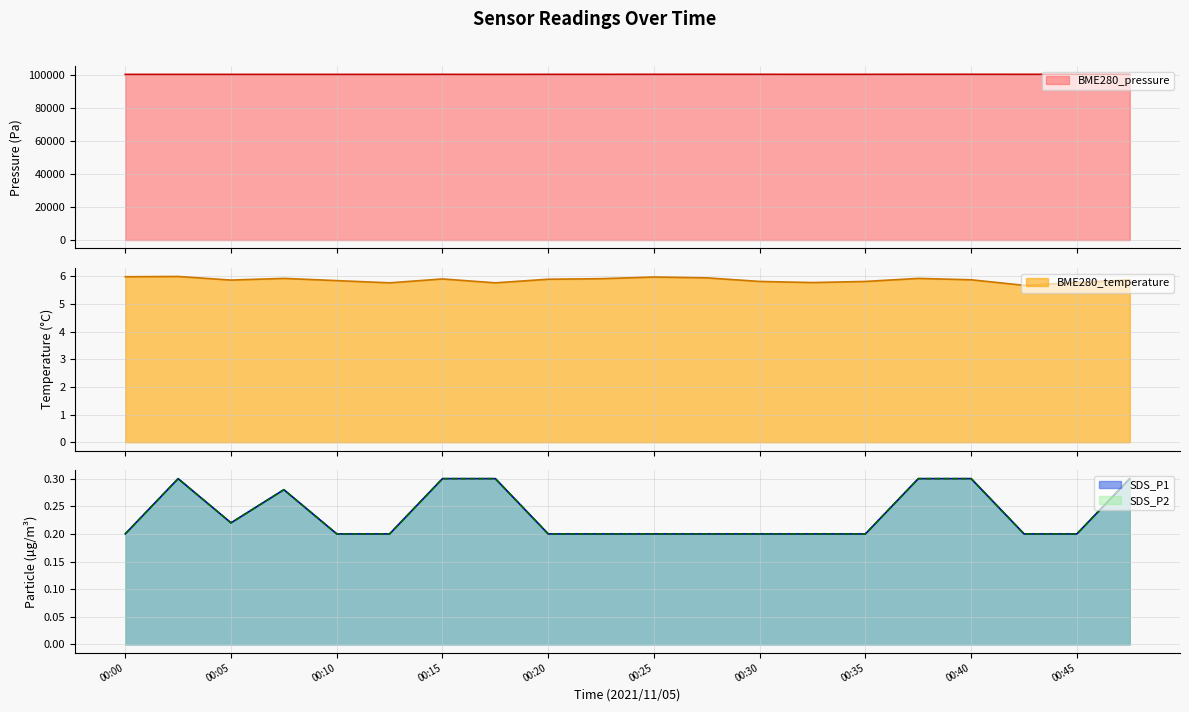

Rank the series by their maximum value, from lowest to highest.

SDS_P1, SDS_P2, BME280_temperature, BME280_pressure